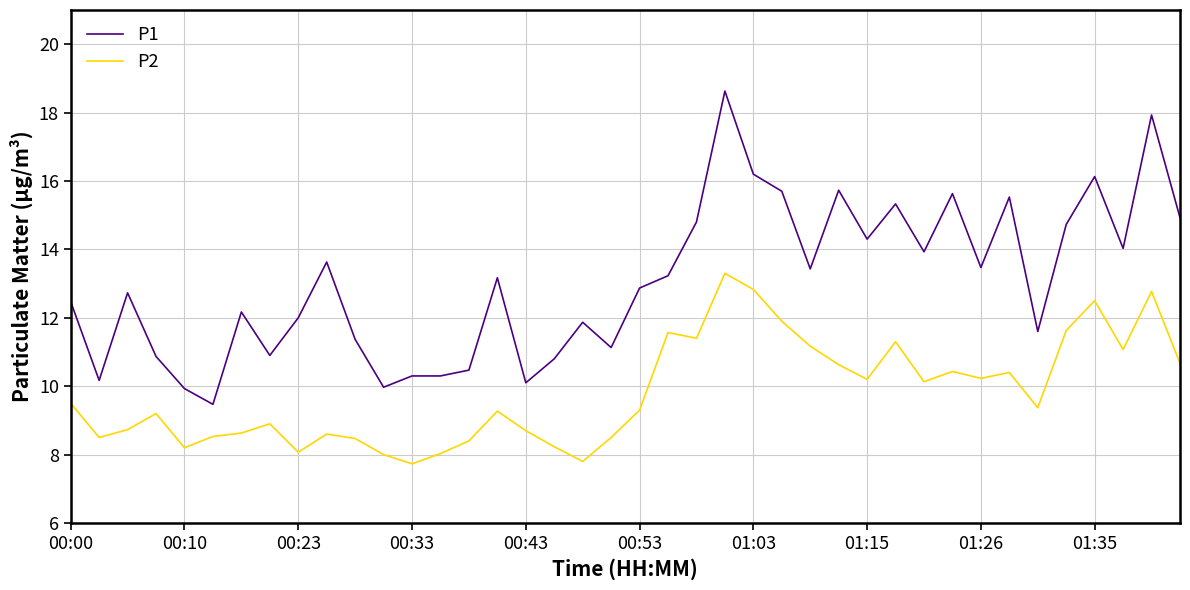

What is the difference between the maximum and minimum values in the P2 series?

5.6